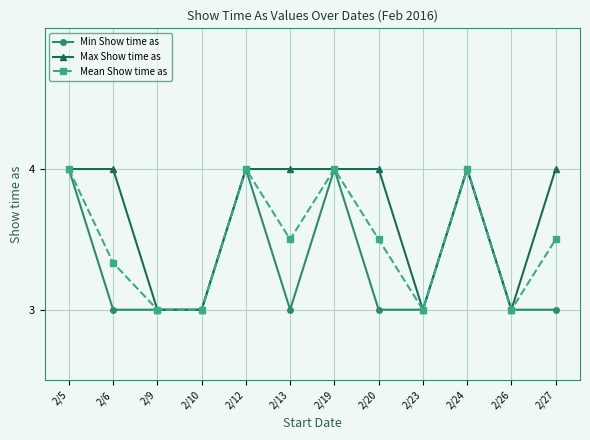

What is the difference between the highest and lowest values at 2/27?

1.0